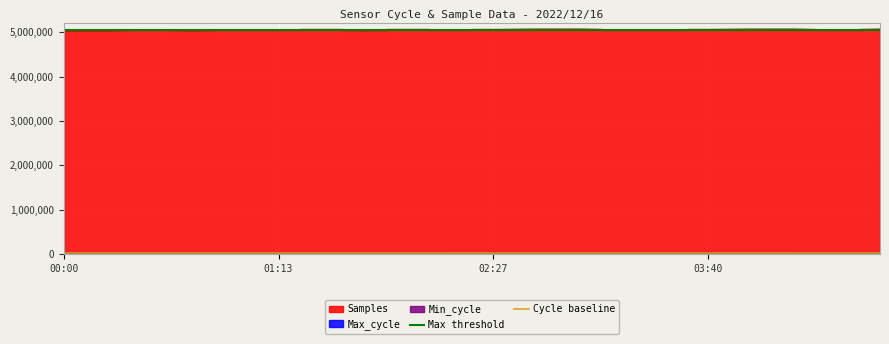

Is the value of Cycle baseline at 01:13 greater than the value of Max threshold at 01:13?

No